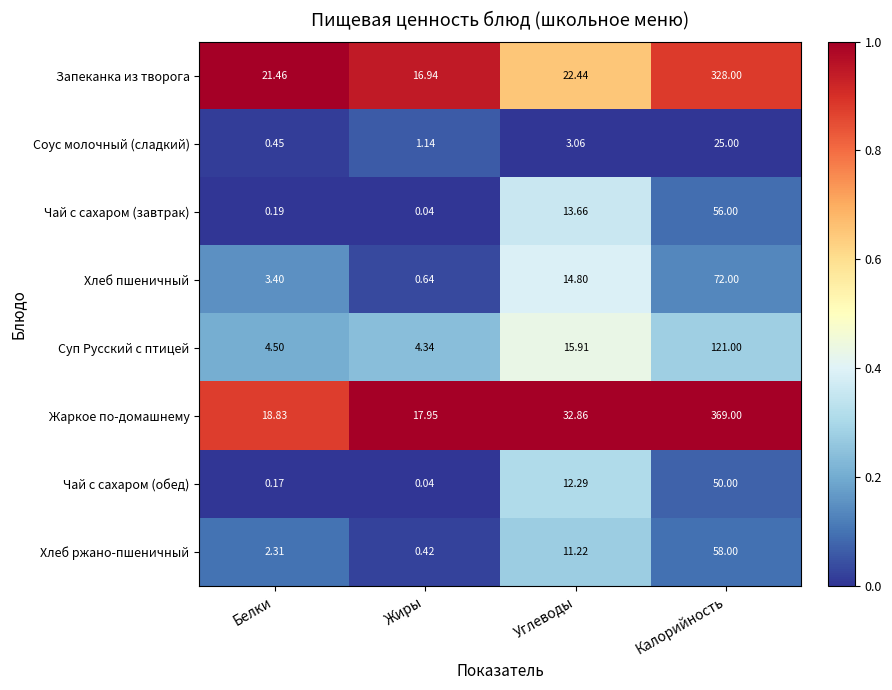

List the series in order of their peak value, lowest first.

Соус молочный (сладкий), Чай с сахаром (обед), Чай с сахаром (завтрак), Хлеб ржано-пшеничный, Хлеб пшеничный, Суп Русский с птицей, Запеканка из творога, Жаркое по-домашнему